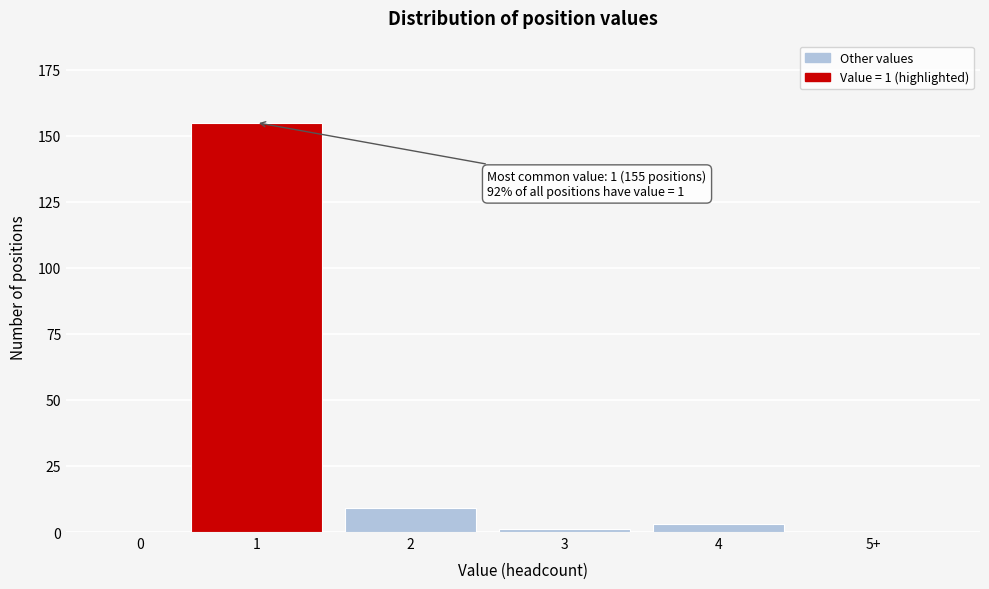

Reading right to left, what are all the values shown in this chart?

5+=0	4=3	3=1	2=9	1=155	0=0